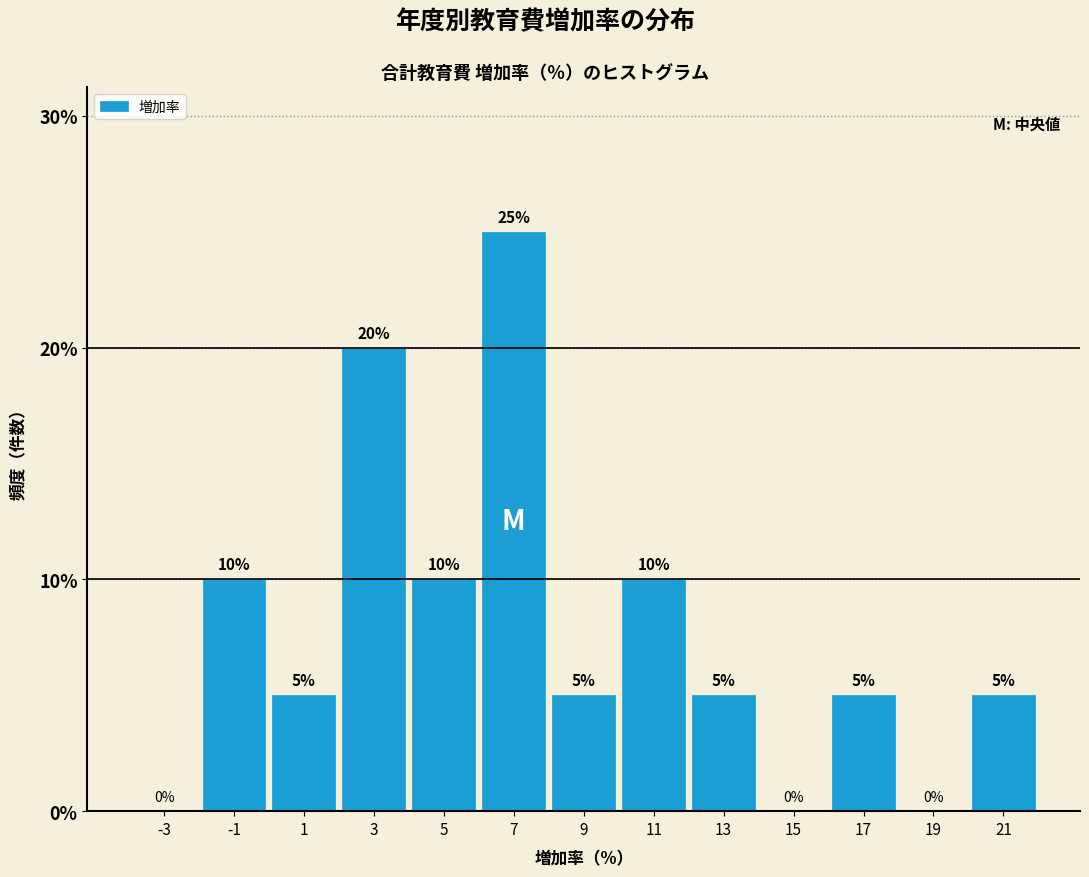

Reading left to right, list every bar in this chart as the range it spans on the x-axis followed by its height.

-4 to -2: 0
-2 to 0: 10
0 to 2: 5
2 to 4: 20
4 to 6: 10
6 to 8: 25
8 to 10: 5
10 to 12: 10
12 to 14: 5
14 to 16: 0
16 to 18: 5
18 to 20: 0
20 to 22: 5